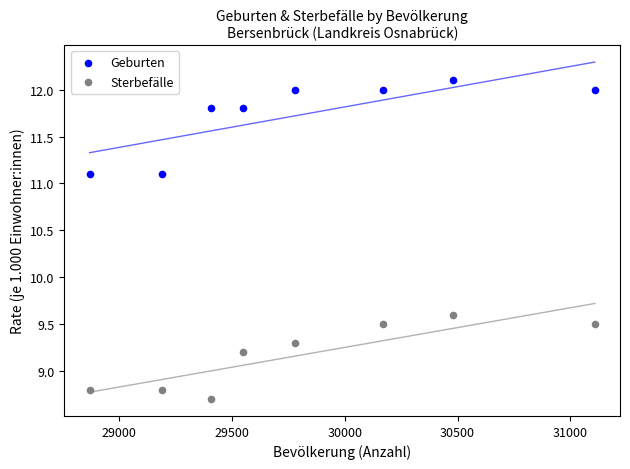

Which series reaches the minimum Y coordinate?

Sterbefälle